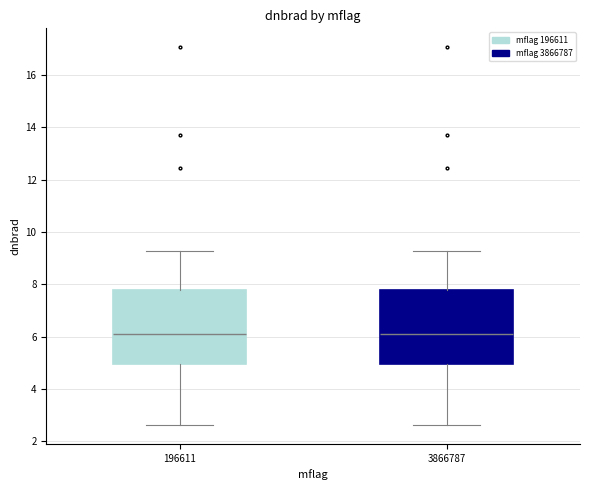

Reading left to right, transcribe this box plot: for each box, give where its median line is, the range the box spans, and where its two whiskers end, as read against the y-axis. The values are not printed on the chart, so give them approximately, as read against the axis.

196611: median 6.0, box 5.0 to 7.8, whiskers 2.6 to 9.2
3866787: median 6.0, box 5.0 to 7.8, whiskers 2.6 to 9.2